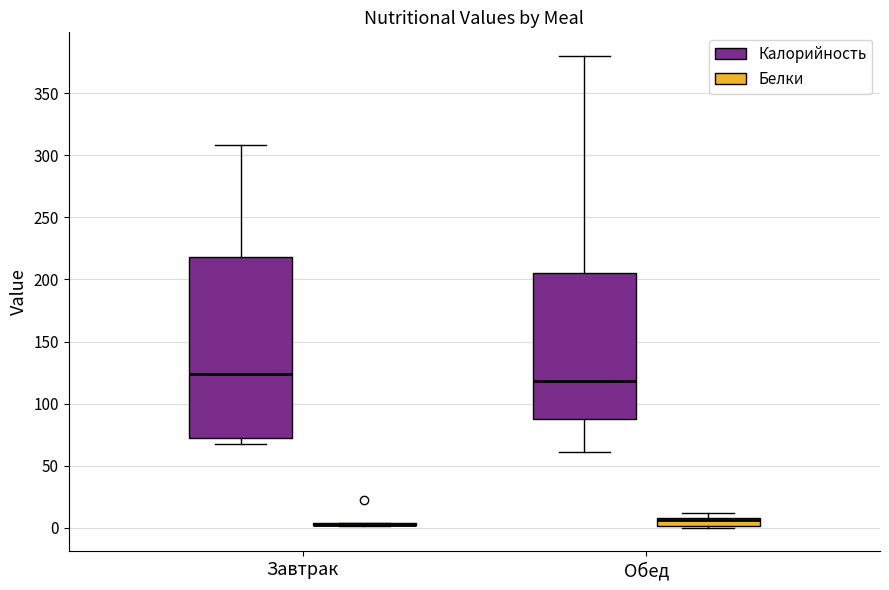

Comparing the boxes themselves (not the whiskers), which one is the tallest?

Завтрак (Калорийность)